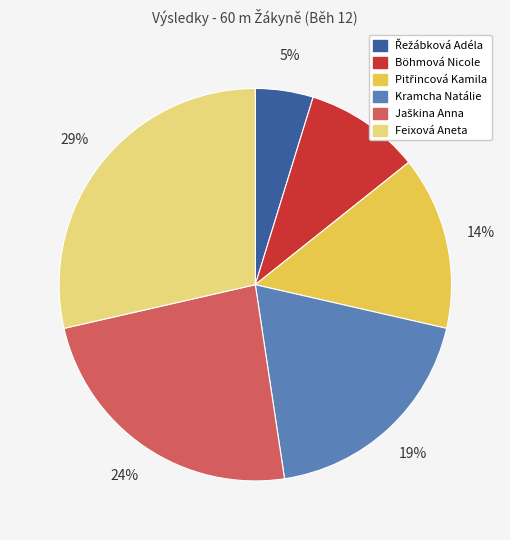

To the nearest percent, what is the average slice percentage?

17%